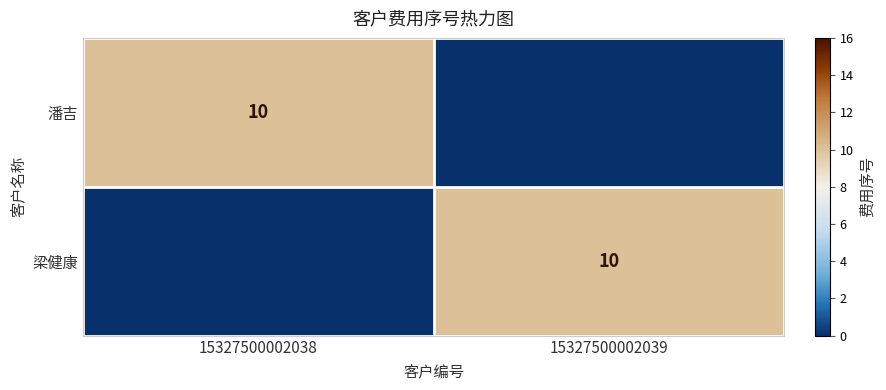

The value of 梁健康 at 15327500002039 is 10. True or false?

True